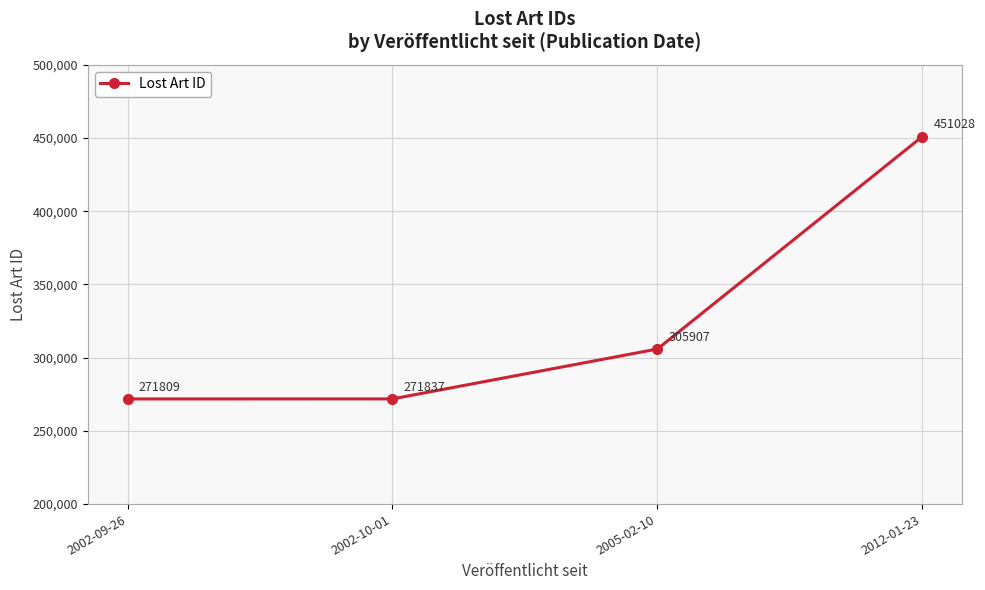

Which label corresponds to the largest value in the chart?

2012-01-23